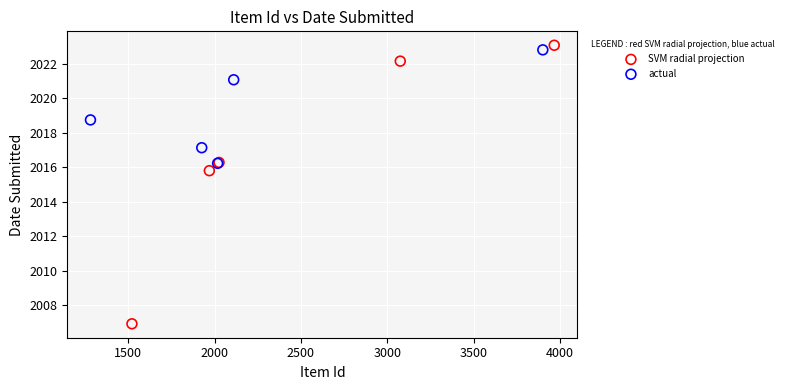

Which series contains the lowest Y value?

SVM radial projection